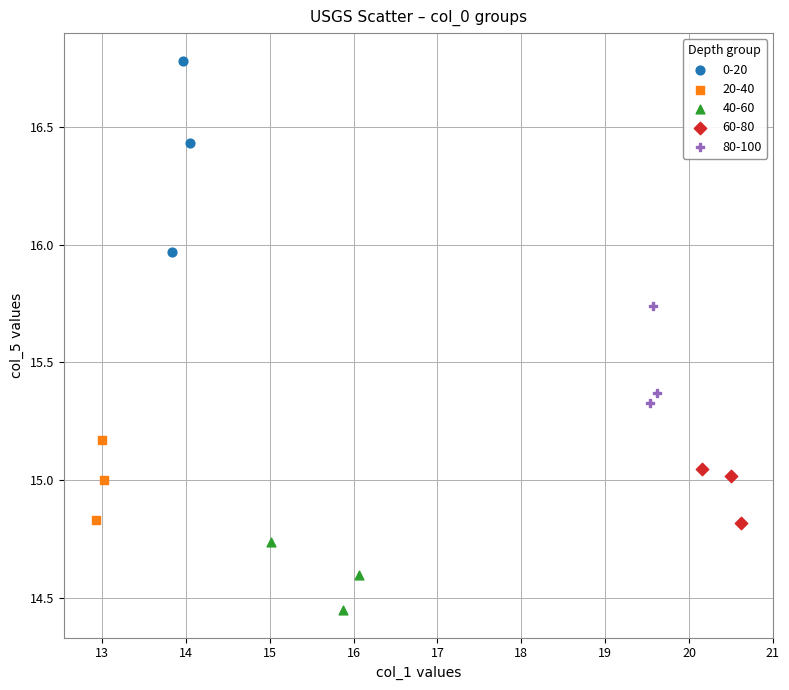

Which series contains the lowest Y value?

40-60